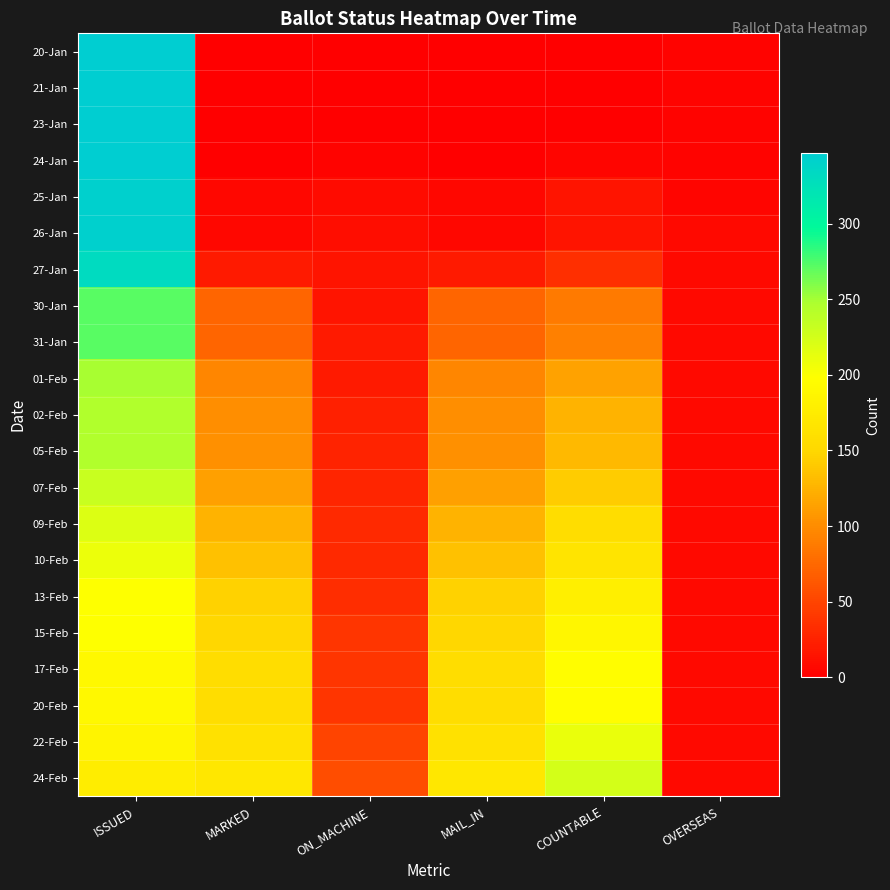

At which category is the sum across all series the highest?

ISSUED